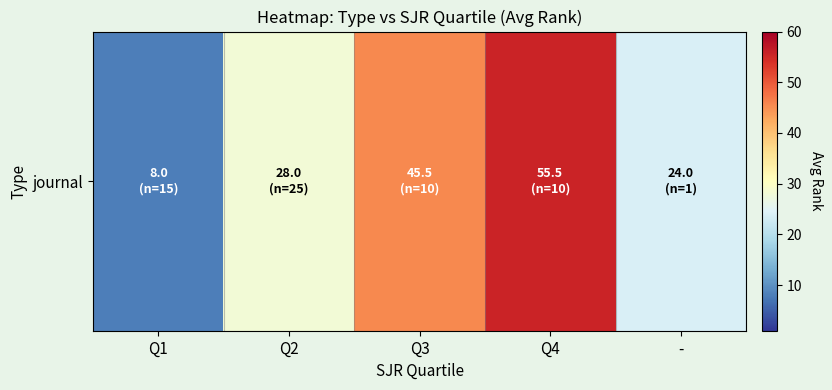

Where does the data first go above 28?

Q3